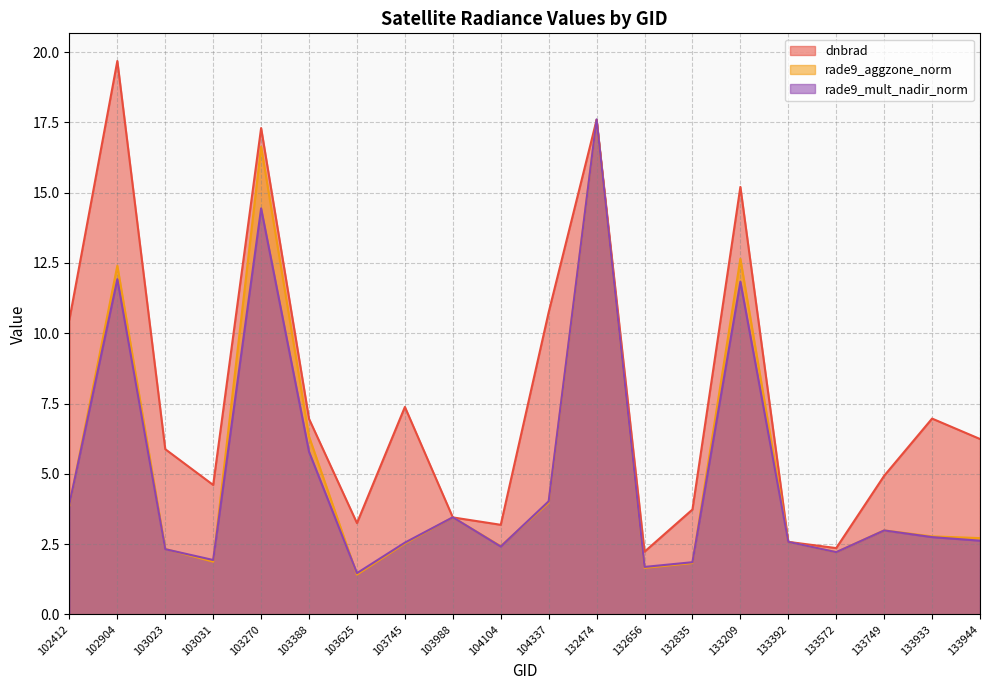

At which category does rade9_mult_nadir_norm reach its first local valley?

103031